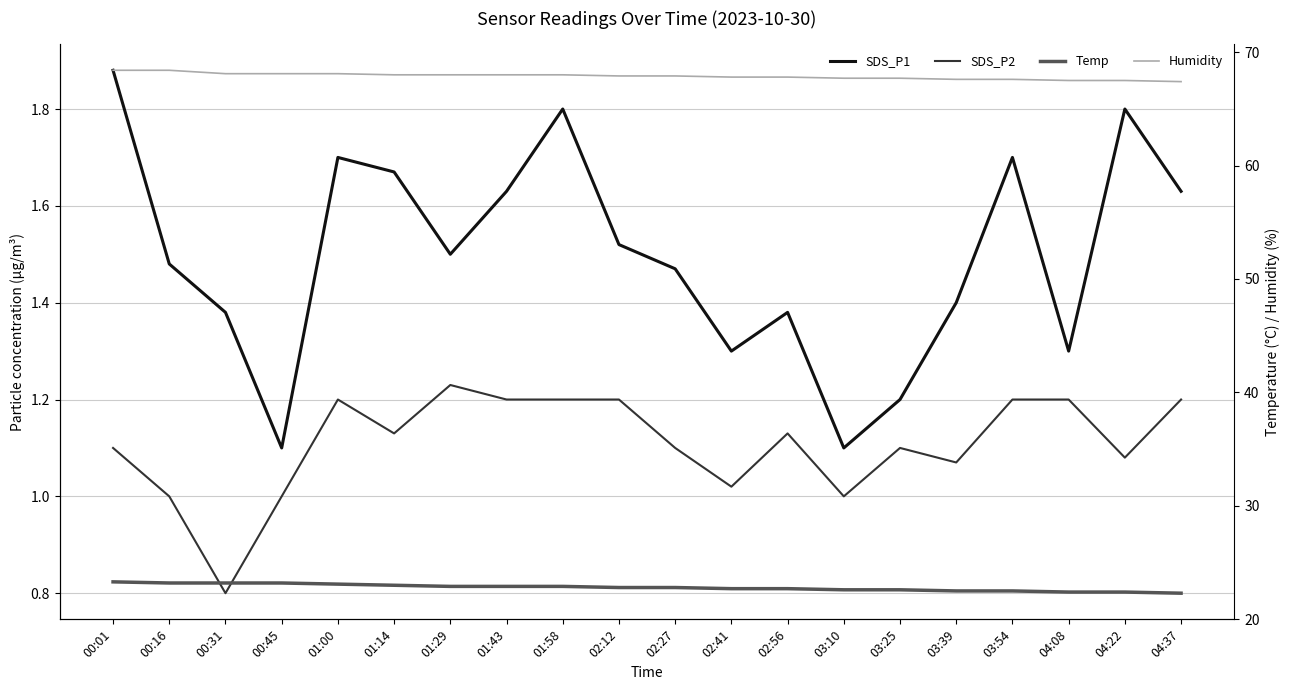

Which label corresponds to the largest value in the chart?

00:01